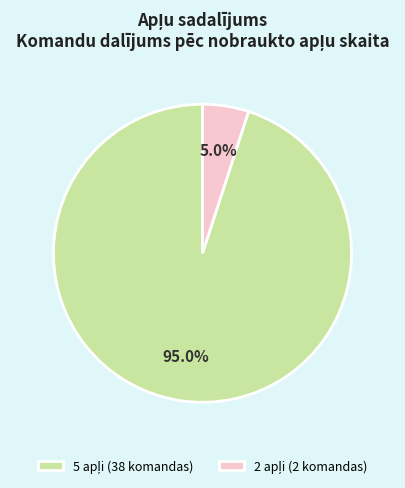

Is there a majority slice in this chart?

Yes